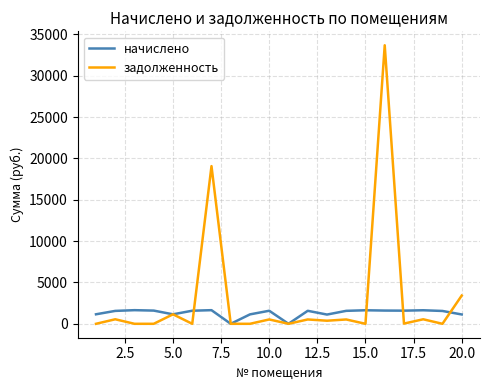

Which series has the widest spread of values?

задолженность